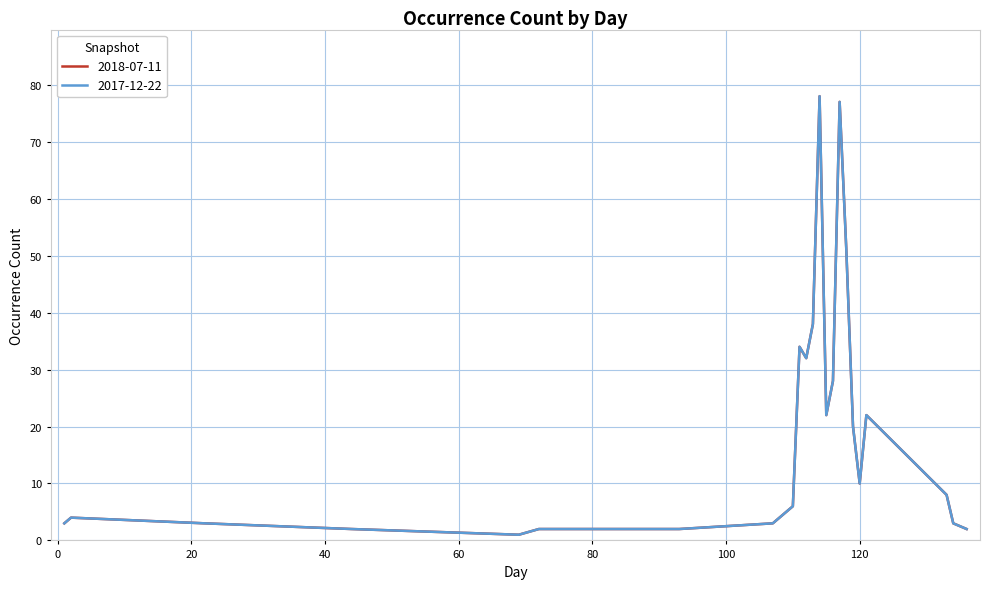

What is the difference between the second highest and second lowest values in the 2017-12-22 series?

75